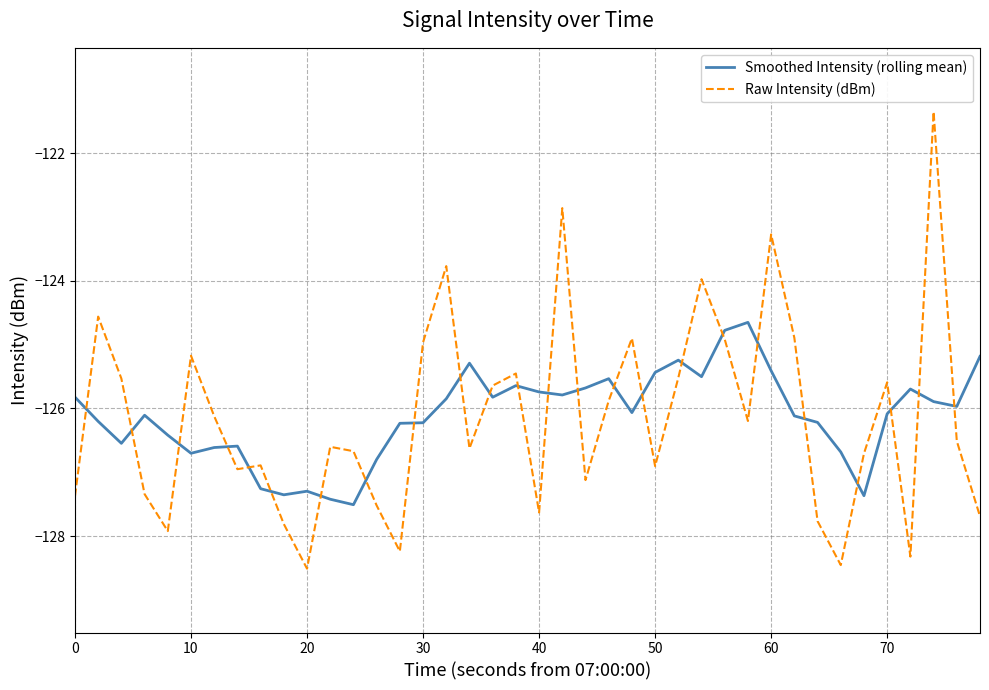

How many times do Raw Intensity (dBm) and Smoothed Intensity (rolling mean) cross each other?

24